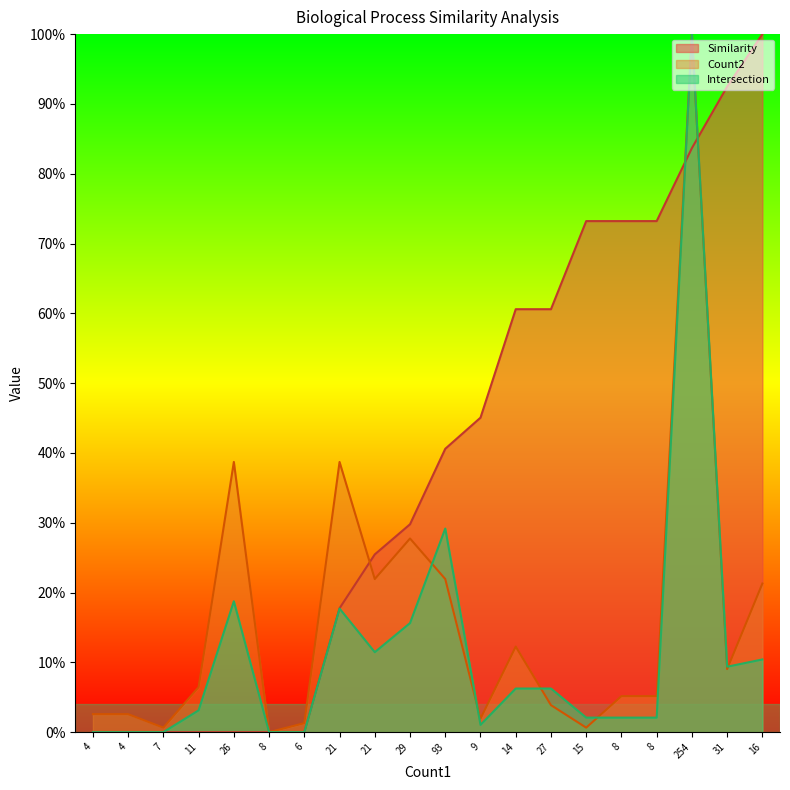

List the labels in order of Count2 value, smallest first.

8, 7, 15, 6, 9, 4, 4, 27, 8, 8, 11, 31, 14, 16, 21, 93, 29, 26, 21, 254